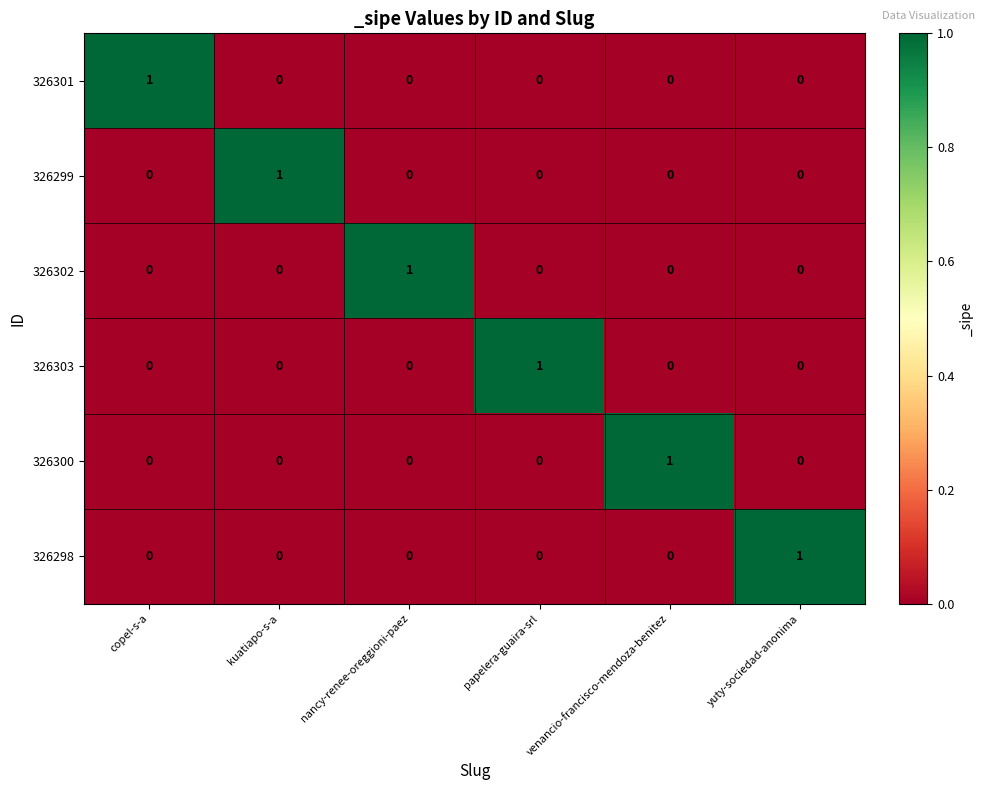

The value of 326300 at venancio-francisco-mendoza-benitez is 1. True or false?

True